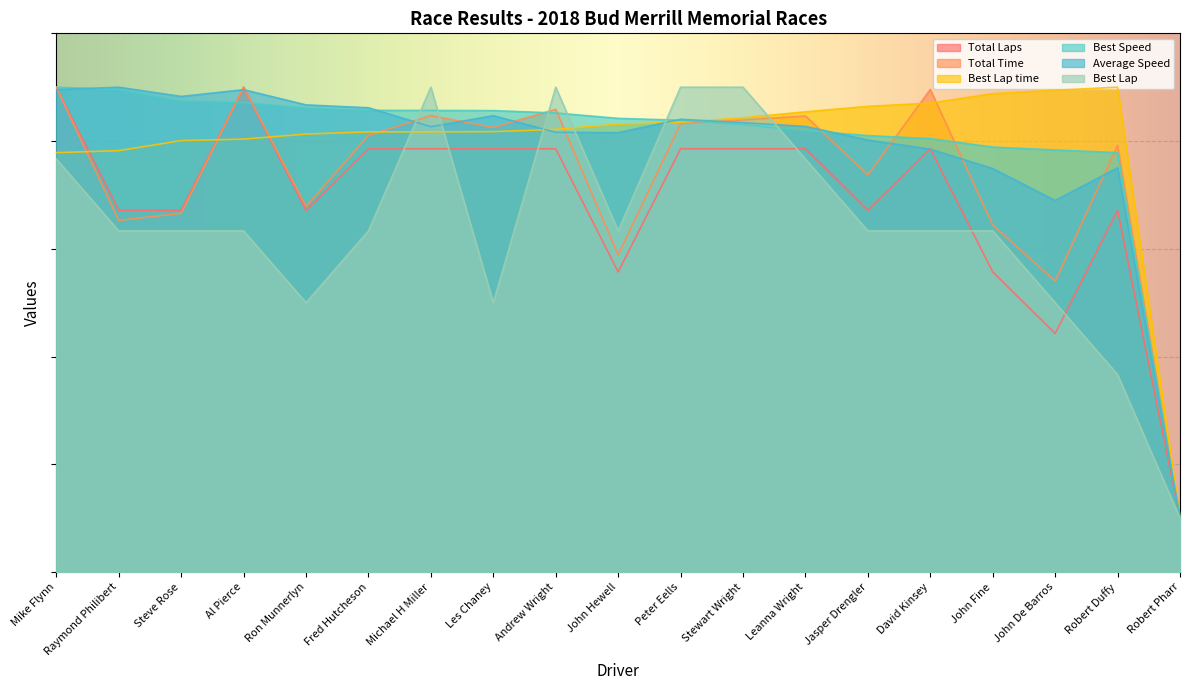

What are all the series names shown in the legend?

Total Laps, Total Time, Best Lap time, Best Speed, Average Speed, Best Lap